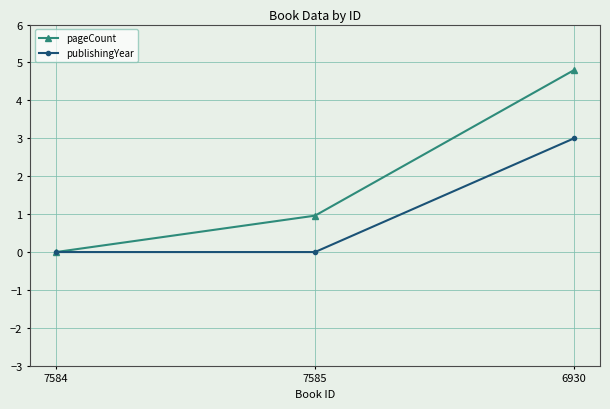

How many data points in pageCount are above 0?

2